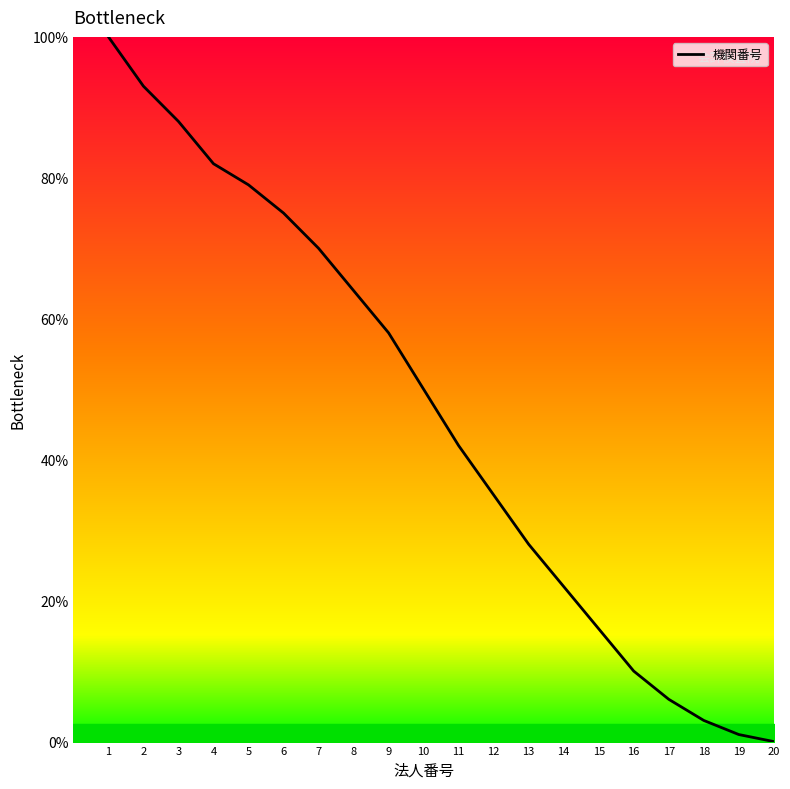

What is the difference between the maximum and minimum values?

100